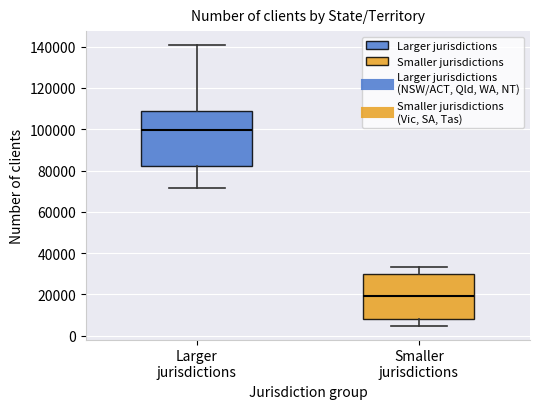

Reading left to right, read every box against the y-axis: the position of its median line, the range the box covers, and the ends of its whiskers. The values are not printed on the chart, so give them approximately, as read against the axis.

Larger jurisdictions: median 100000, box 82000 to 108000, whiskers 72000 to 140000
Smaller jurisdictions: median 20000, box 8000 to 30000, whiskers 4000 to 34000